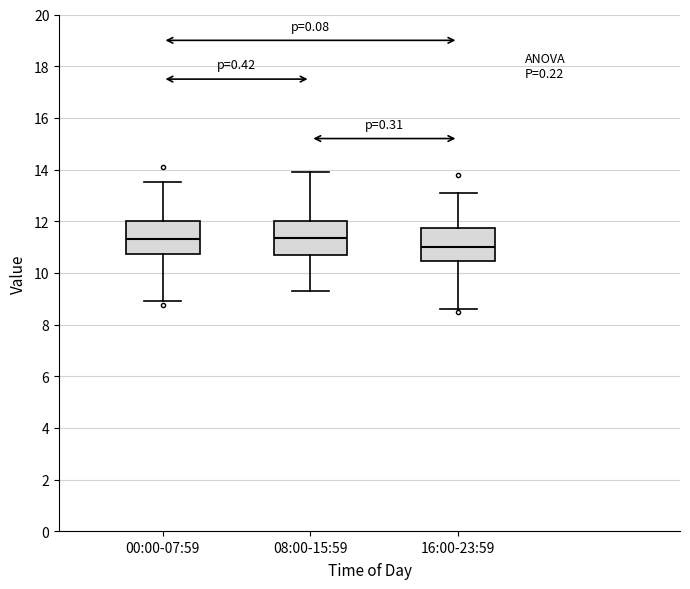

Reading left to right, transcribe this box plot: for each box, give where its median line is, the range the box spans, and where its two whiskers end, as read against the y-axis. The values are not printed on the chart, so give them approximately, as read against the axis.

00:00-07:59: median 11.4, box 10.8 to 12.0, whiskers 9.0 to 13.6
08:00-15:59: median 11.4, box 10.8 to 12.0, whiskers 9.4 to 14.0
16:00-23:59: median 11.0, box 10.4 to 11.8, whiskers 8.6 to 13.2